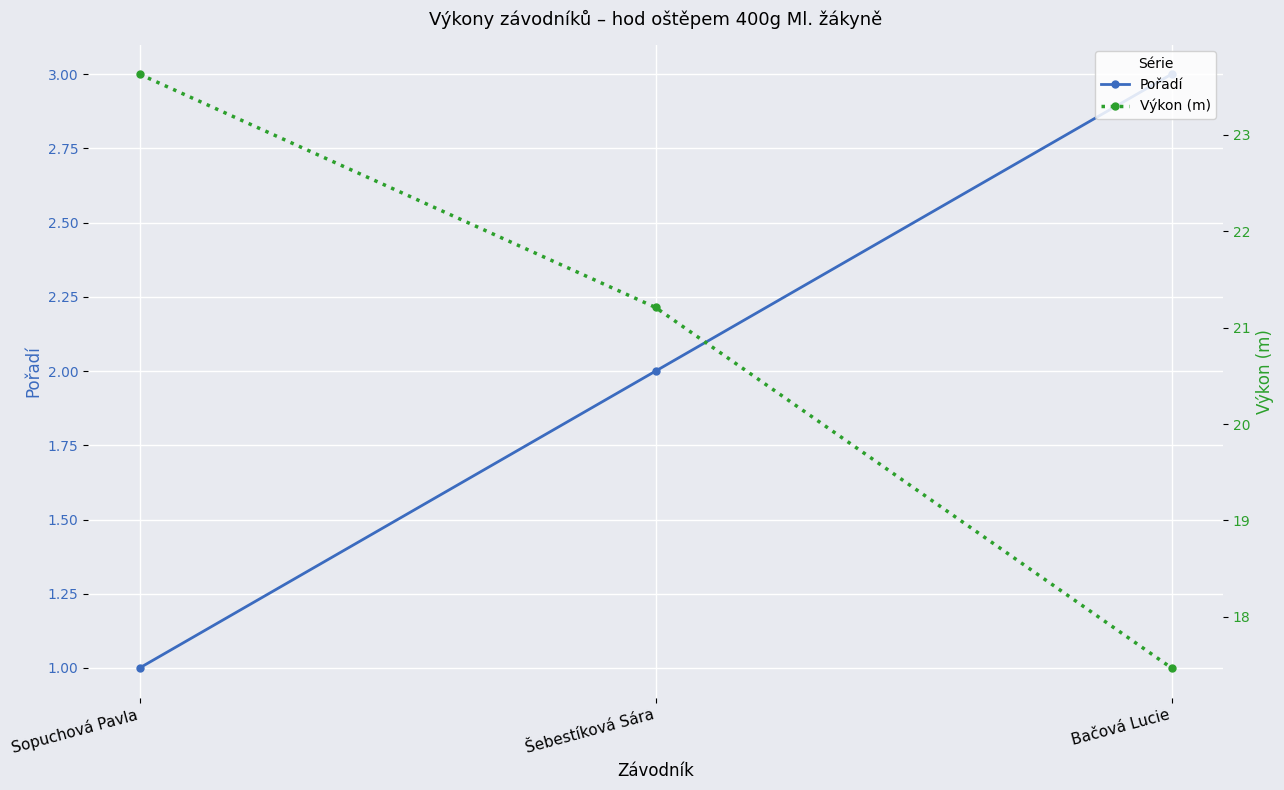

Is this an area chart (filled region under the line)?

No